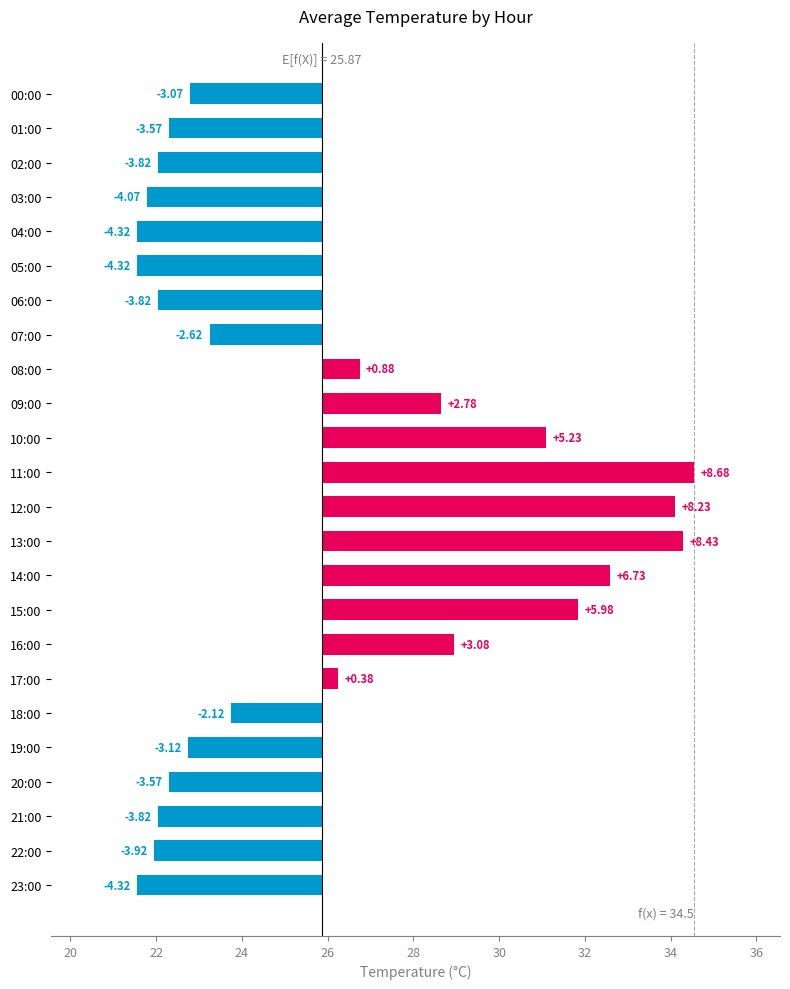

What is the minimum value shown in the chart?

-4.3